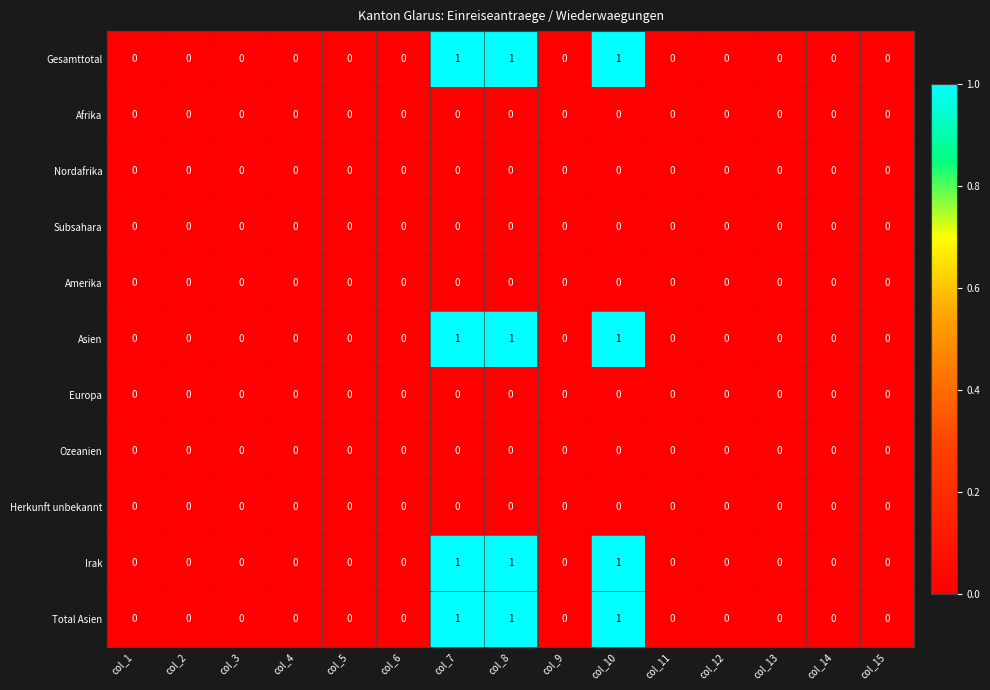

The Afrika series shows 0 at col_7. True or false?

True